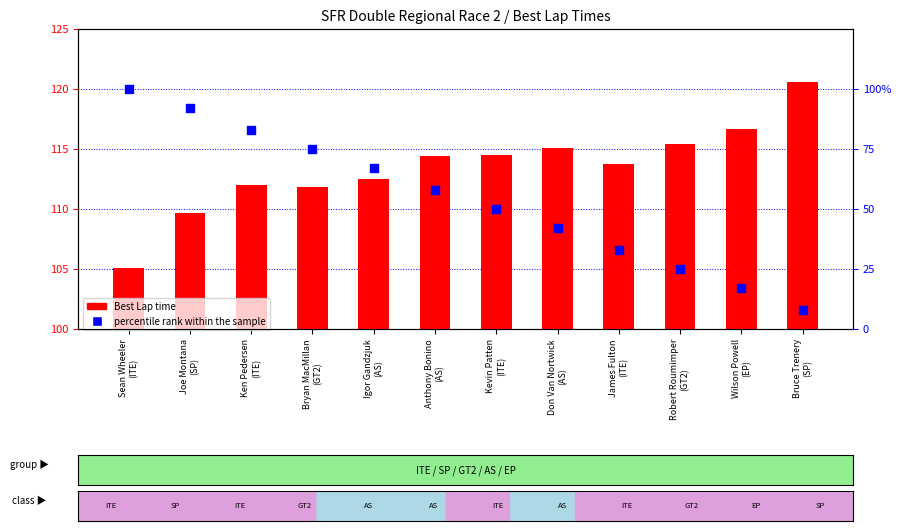

Is the value of percentile rank within the sample at Igor Gandzjuk
(AS) greater than the value of Best Lap time at Wilson Powell
(EP)?

No